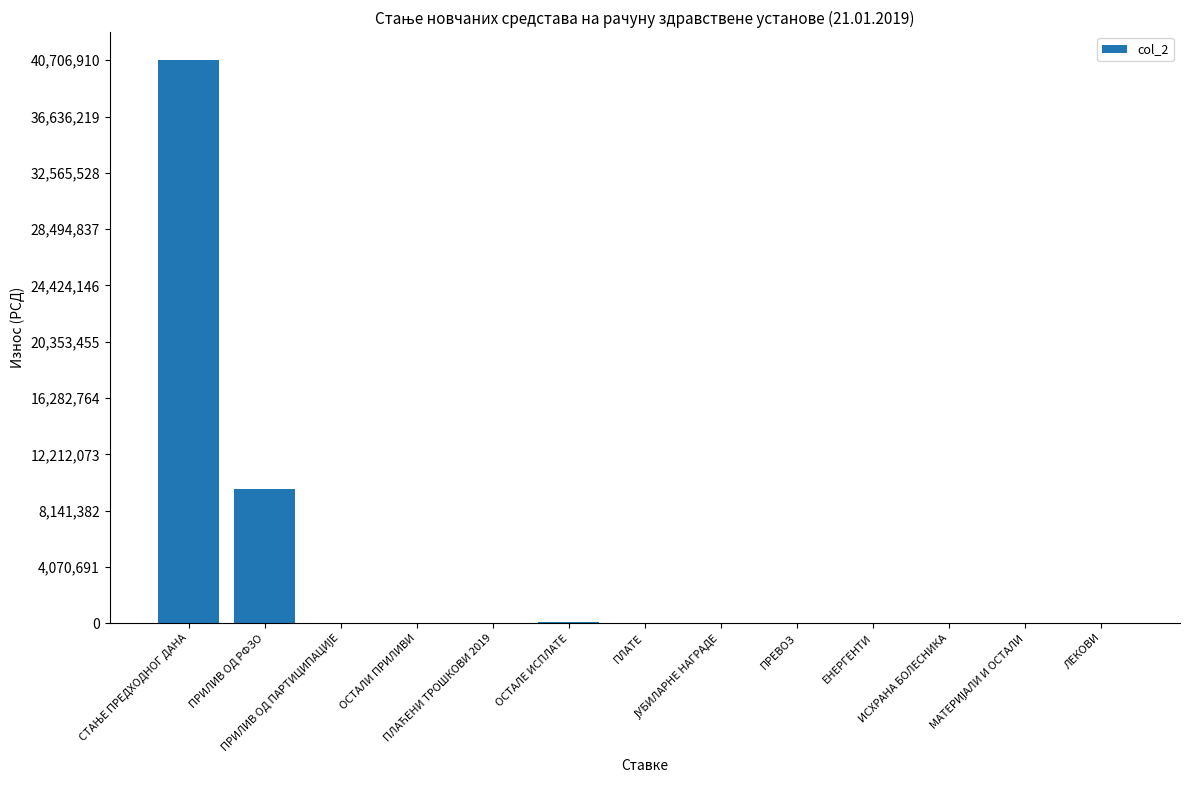

What is the maximum value shown in the chart?

40706910.3